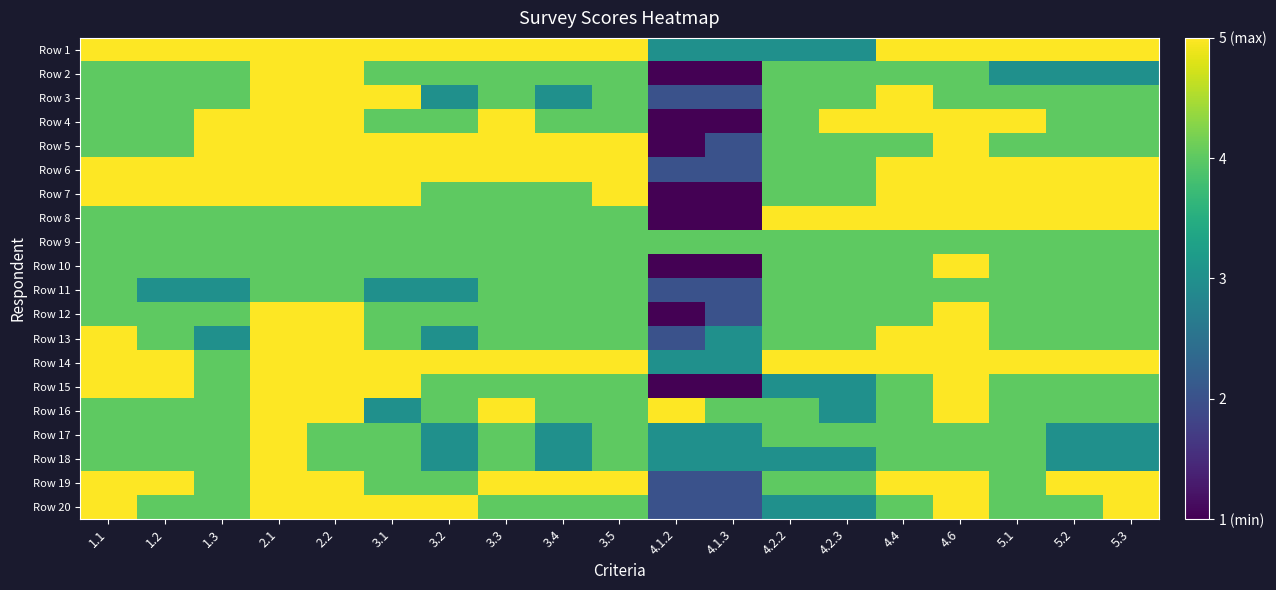

Reading right to left, what are all the values shown in this chart?

Row 1: 5.3=5	5.2=5	5.1=5	4.6=5	4.4=5	4.2.3=3	4.2.2=3	4.1.3=3	4.1.2=3	3.5=5	3.4=5	3.3=5	3.2=5	3.1=5	2.2=5	2.1=5	1.3=5	1.2=5	1.1=5
Row 2: 5.3=3	5.2=3	5.1=3	4.6=4	4.4=4	4.2.3=4	4.2.2=4	4.1.3=1	4.1.2=1	3.5=4	3.4=4	3.3=4	3.2=4	3.1=4	2.2=5	2.1=5	1.3=4	1.2=4	1.1=4
Row 3: 5.3=4	5.2=4	5.1=4	4.6=4	4.4=5	4.2.3=4	4.2.2=4	4.1.3=2	4.1.2=2	3.5=4	3.4=3	3.3=4	3.2=3	3.1=5	2.2=5	2.1=5	1.3=4	1.2=4	1.1=4
Row 4: 5.3=4	5.2=4	5.1=5	4.6=5	4.4=5	4.2.3=5	4.2.2=4	4.1.3=1	4.1.2=1	3.5=4	3.4=4	3.3=5	3.2=4	3.1=4	2.2=5	2.1=5	1.3=5	1.2=4	1.1=4
Row 5: 5.3=4	5.2=4	5.1=4	4.6=5	4.4=4	4.2.3=4	4.2.2=4	4.1.3=2	4.1.2=1	3.5=5	3.4=5	3.3=5	3.2=5	3.1=5	2.2=5	2.1=5	1.3=5	1.2=4	1.1=4
Row 6: 5.3=5	5.2=5	5.1=5	4.6=5	4.4=5	4.2.3=4	4.2.2=4	4.1.3=2	4.1.2=2	3.5=5	3.4=5	3.3=5	3.2=5	3.1=5	2.2=5	2.1=5	1.3=5	1.2=5	1.1=5
Row 7: 5.3=5	5.2=5	5.1=5	4.6=5	4.4=5	4.2.3=4	4.2.2=4	4.1.3=1	4.1.2=1	3.5=5	3.4=4	3.3=4	3.2=4	3.1=5	2.2=5	2.1=5	1.3=5	1.2=5	1.1=5
Row 8: 5.3=5	5.2=5	5.1=5	4.6=5	4.4=5	4.2.3=5	4.2.2=5	4.1.3=1	4.1.2=1	3.5=4	3.4=4	3.3=4	3.2=4	3.1=4	2.2=4	2.1=4	1.3=4	1.2=4	1.1=4
Row 9: 5.3=4	5.2=4	5.1=4	4.6=4	4.4=4	4.2.3=4	4.2.2=4	4.1.3=4	4.1.2=4	3.5=4	3.4=4	3.3=4	3.2=4	3.1=4	2.2=4	2.1=4	1.3=4	1.2=4	1.1=4
Row 10: 5.3=4	5.2=4	5.1=4	4.6=5	4.4=4	4.2.3=4	4.2.2=4	4.1.3=1	4.1.2=1	3.5=4	3.4=4	3.3=4	3.2=4	3.1=4	2.2=4	2.1=4	1.3=4	1.2=4	1.1=4
Row 11: 5.3=4	5.2=4	5.1=4	4.6=4	4.4=4	4.2.3=4	4.2.2=4	4.1.3=2	4.1.2=2	3.5=4	3.4=4	3.3=4	3.2=3	3.1=3	2.2=4	2.1=4	1.3=3	1.2=3	1.1=4
Row 12: 5.3=4	5.2=4	5.1=4	4.6=5	4.4=4	4.2.3=4	4.2.2=4	4.1.3=2	4.1.2=1	3.5=4	3.4=4	3.3=4	3.2=4	3.1=4	2.2=5	2.1=5	1.3=4	1.2=4	1.1=4
Row 13: 5.3=4	5.2=4	5.1=4	4.6=5	4.4=5	4.2.3=4	4.2.2=4	4.1.3=3	4.1.2=2	3.5=4	3.4=4	3.3=4	3.2=3	3.1=4	2.2=5	2.1=5	1.3=3	1.2=4	1.1=5
Row 14: 5.3=5	5.2=5	5.1=5	4.6=5	4.4=5	4.2.3=5	4.2.2=5	4.1.3=3	4.1.2=3	3.5=5	3.4=5	3.3=5	3.2=5	3.1=5	2.2=5	2.1=5	1.3=4	1.2=5	1.1=5
Row 15: 5.3=4	5.2=4	5.1=4	4.6=5	4.4=4	4.2.3=3	4.2.2=3	4.1.3=1	4.1.2=1	3.5=4	3.4=4	3.3=4	3.2=4	3.1=5	2.2=5	2.1=5	1.3=4	1.2=5	1.1=5
Row 16: 5.3=4	5.2=4	5.1=4	4.6=5	4.4=4	4.2.3=3	4.2.2=4	4.1.3=4	4.1.2=5	3.5=4	3.4=4	3.3=5	3.2=4	3.1=3	2.2=5	2.1=5	1.3=4	1.2=4	1.1=4
Row 17: 5.3=3	5.2=3	5.1=4	4.6=4	4.4=4	4.2.3=4	4.2.2=4	4.1.3=3	4.1.2=3	3.5=4	3.4=3	3.3=4	3.2=3	3.1=4	2.2=4	2.1=5	1.3=4	1.2=4	1.1=4
Row 18: 5.3=3	5.2=3	5.1=4	4.6=4	4.4=4	4.2.3=3	4.2.2=3	4.1.3=3	4.1.2=3	3.5=4	3.4=3	3.3=4	3.2=3	3.1=4	2.2=4	2.1=5	1.3=4	1.2=4	1.1=4
Row 19: 5.3=5	5.2=5	5.1=4	4.6=5	4.4=5	4.2.3=4	4.2.2=4	4.1.3=2	4.1.2=2	3.5=5	3.4=5	3.3=5	3.2=4	3.1=4	2.2=5	2.1=5	1.3=4	1.2=5	1.1=5
Row 20: 5.3=5	5.2=4	5.1=4	4.6=5	4.4=4	4.2.3=3	4.2.2=3	4.1.3=2	4.1.2=2	3.5=4	3.4=4	3.3=4	3.2=5	3.1=5	2.2=5	2.1=5	1.3=4	1.2=4	1.1=5